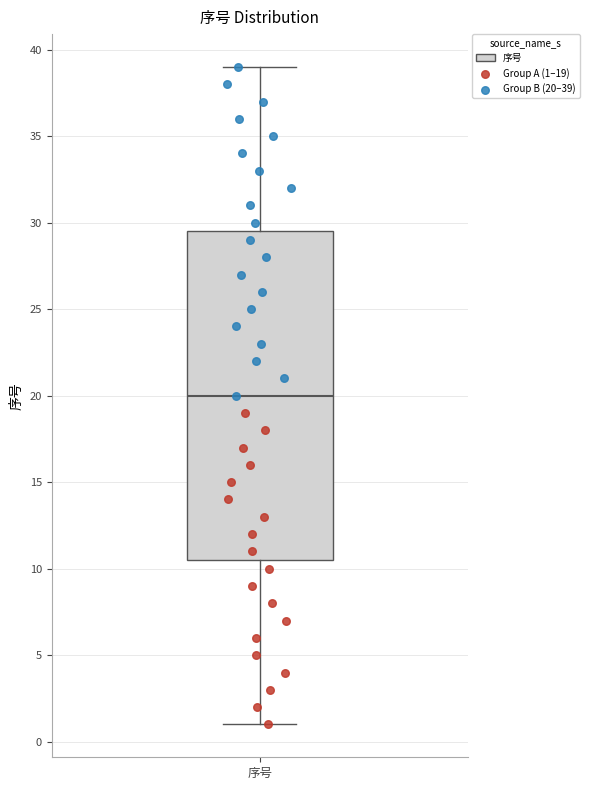

Transcribe this box plot: give where the median line is, the range the box spans, and where the two whiskers end, as read against the y-axis. The values are not printed on the chart, so give them approximately, as read against the axis.

median 20.0, box 10.5 to 29.5, whiskers 1.0 to 39.0